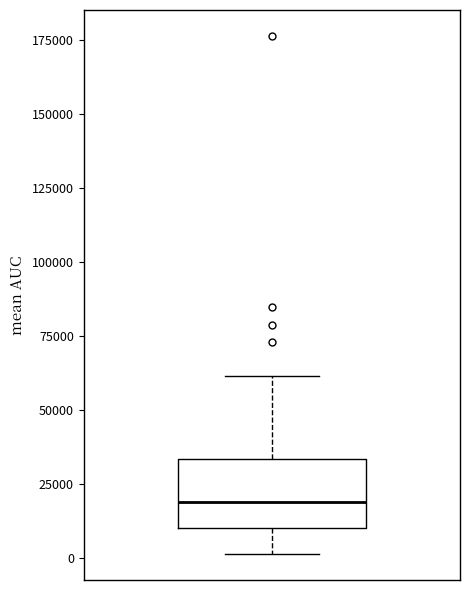

Read this box plot against the y-axis: the position of the median line, the range covered by the box, and the ends of both whiskers. The values are not printed on the chart, so give them approximately, as read against the axis.

median 20000, box 10000 to 35000, whiskers 0 to 60000